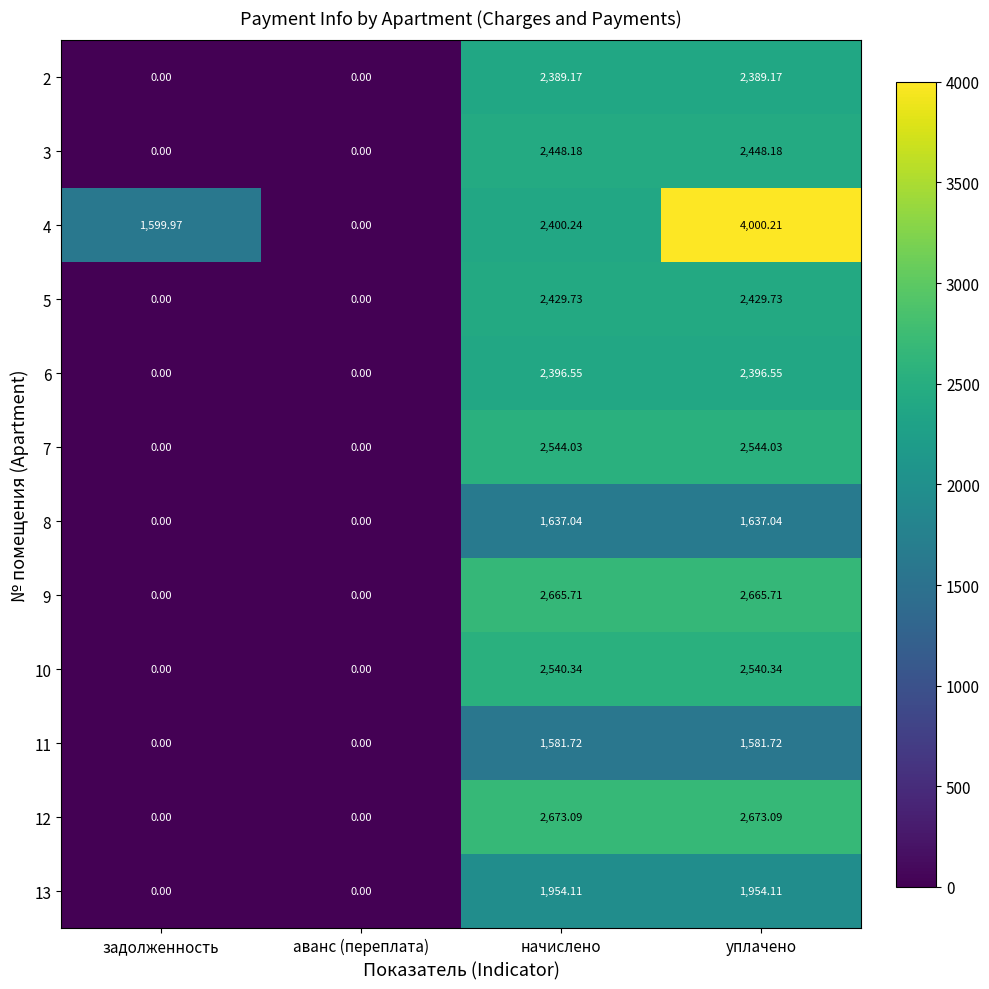

At which category is the sum across all series the highest?

уплачено